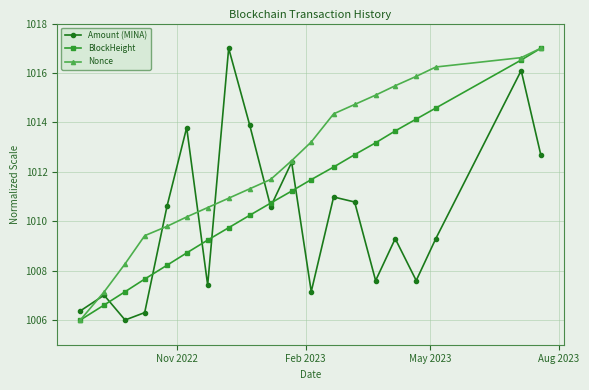

What is the value of the Nonce point at the 17th from the left?

1015.9